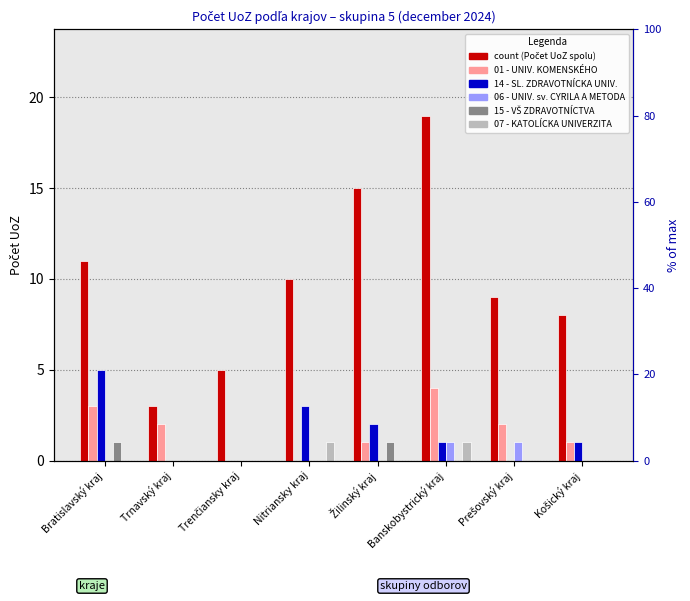

At how many categories does at least one series exceed 1?

8